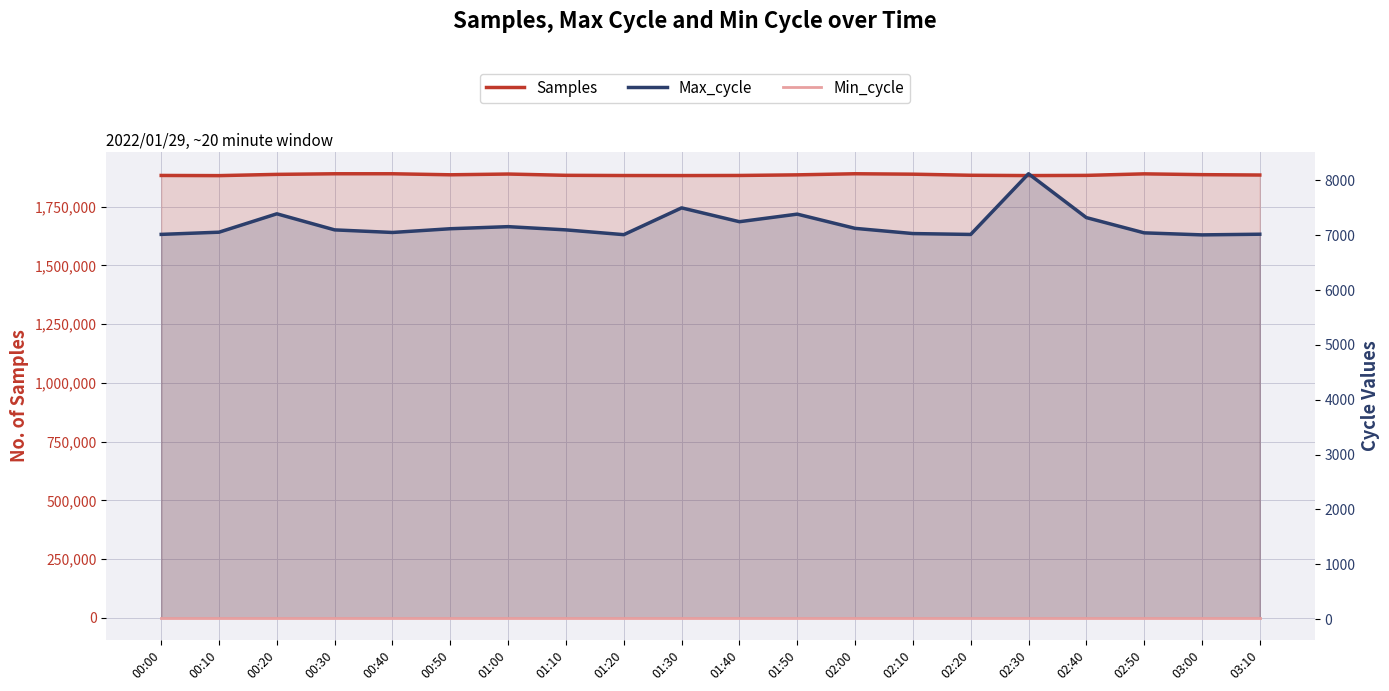

What is the greatest value displayed?

1890693